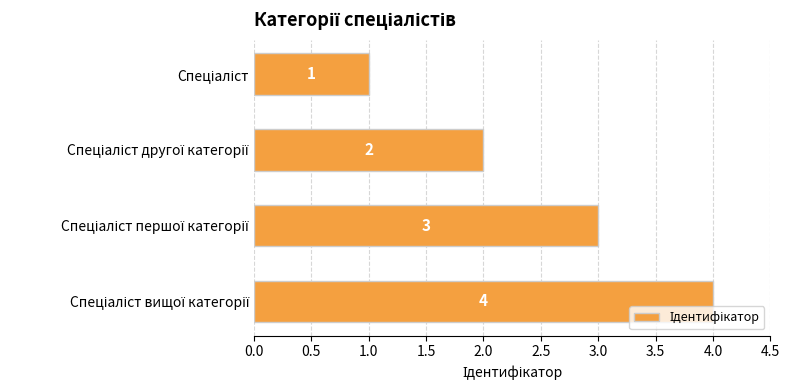

What is the sum of all values?

10